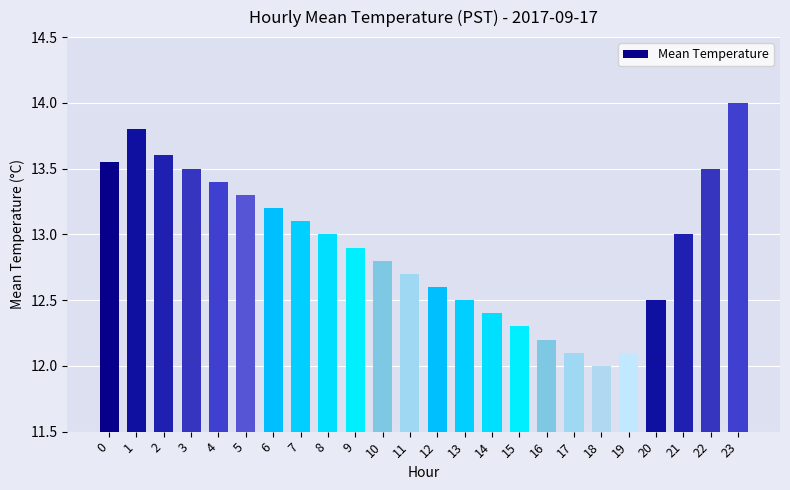

What is the difference between the maximum and minimum values?

2.0